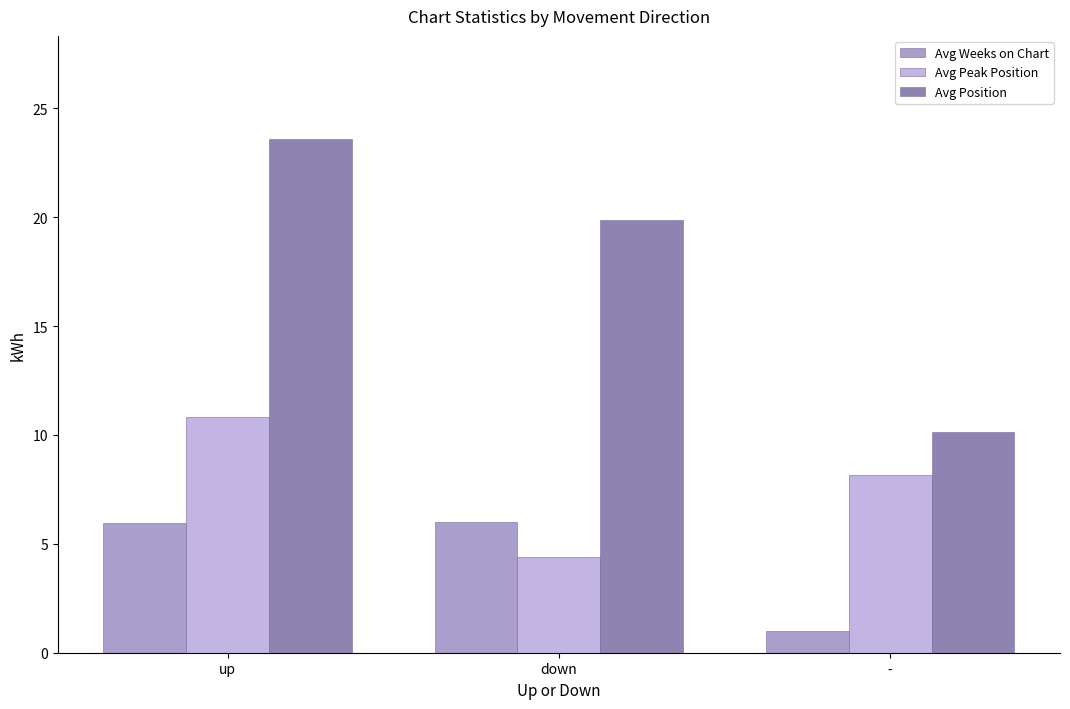

What are all the series names shown in the legend?

Avg Weeks on Chart, Avg Peak Position, Avg Position